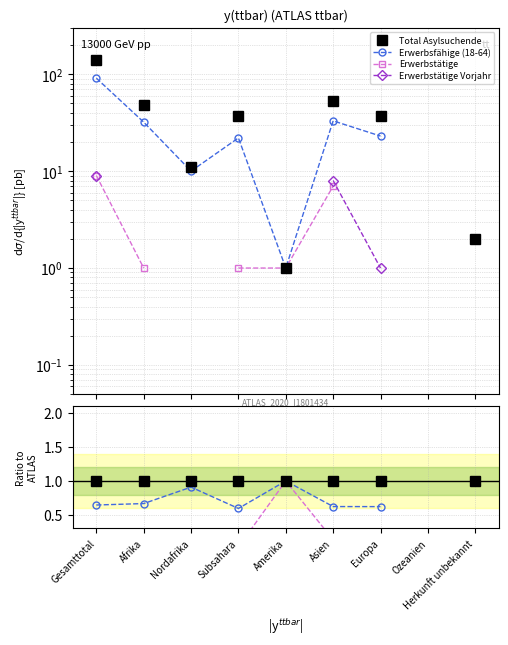

Which category has the highest value across all series?

Gesamttotal